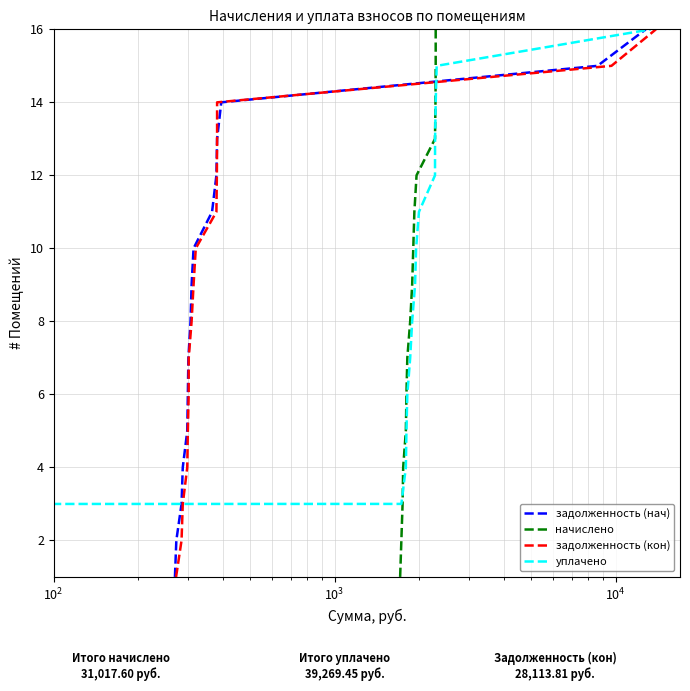

How many distinct data groups are displayed?

4